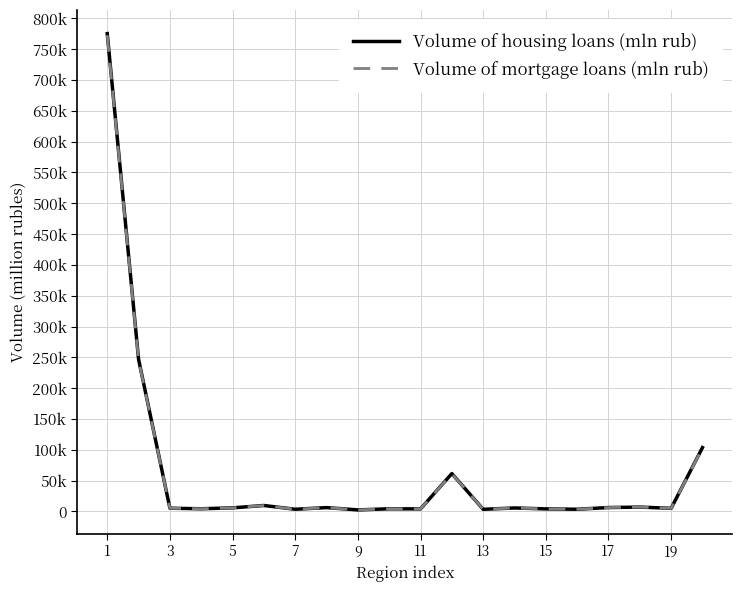

At which label does Volume of housing loans (mln rub) first exceed 5689?

1